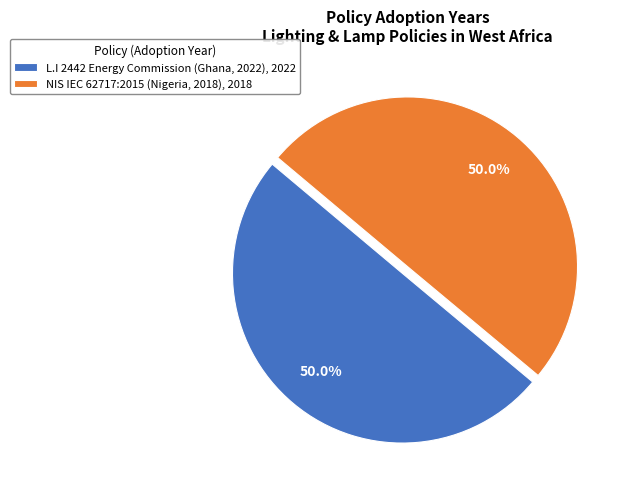

Approximately how many times larger is the value at L.I 2442 Energy Commission (Ghana, 2022) compared to NIS IEC 62717:2015 (Nigeria, 2018)?

1.0